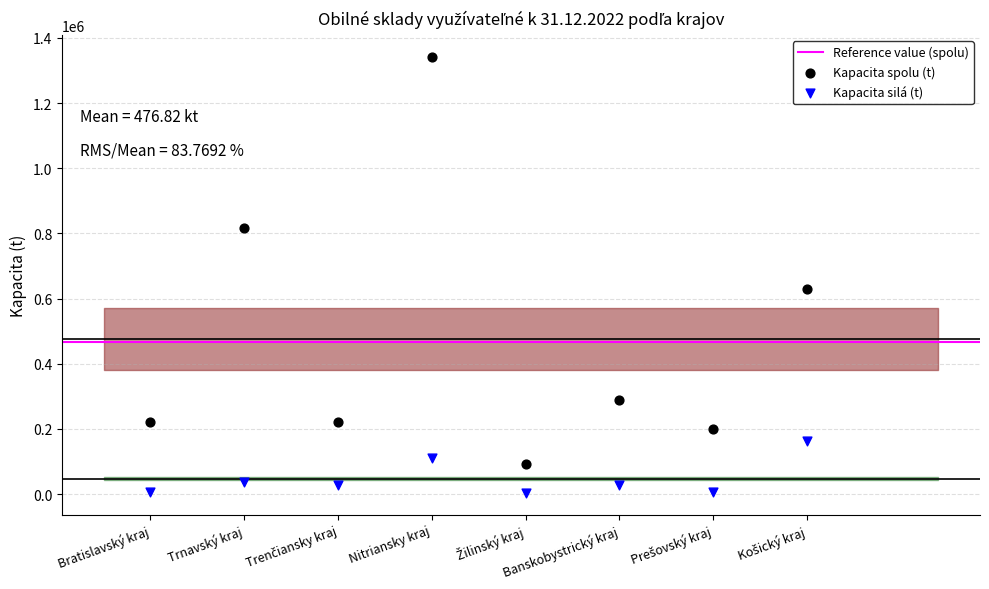

Which series has the largest Y range (max minus min)?

Kapacita spolu (t)